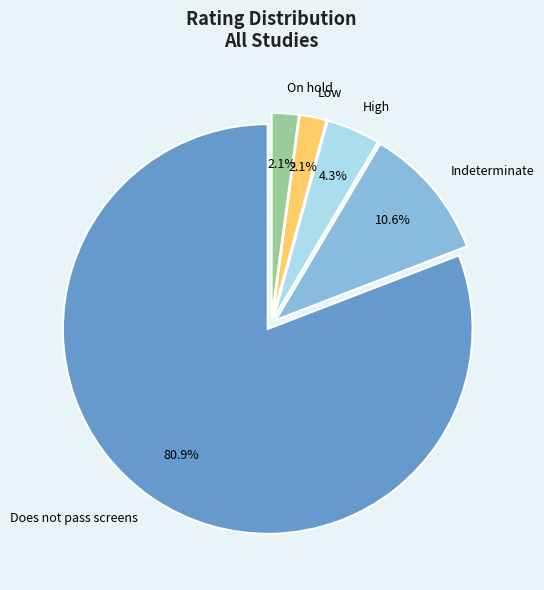

Which slice is the largest?

Does not pass screens